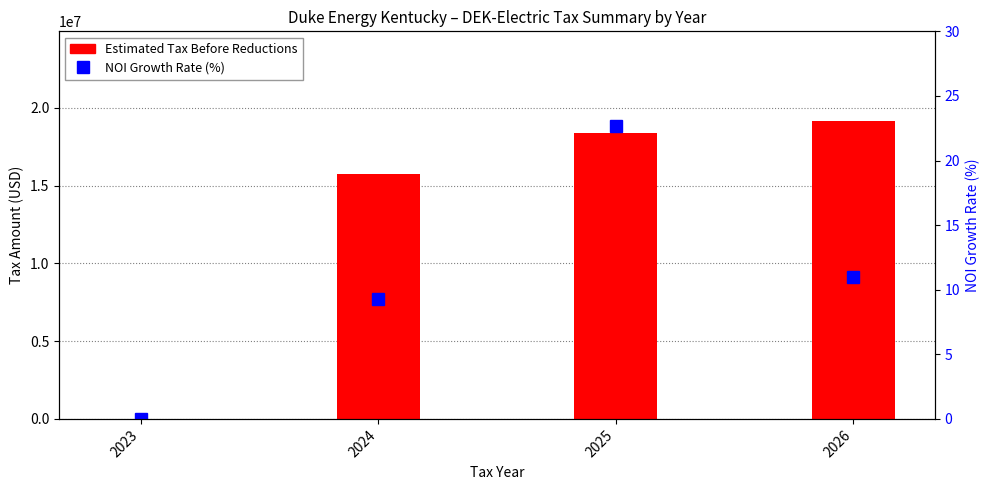

Reading right to left, what are all the values shown in this chart?

Estimated Tax Before Reductions: 19164286.4	18376054.1	15720987.2	0.0
NOI Growth Rate (%): 11.0	22.7	9.3	0.0